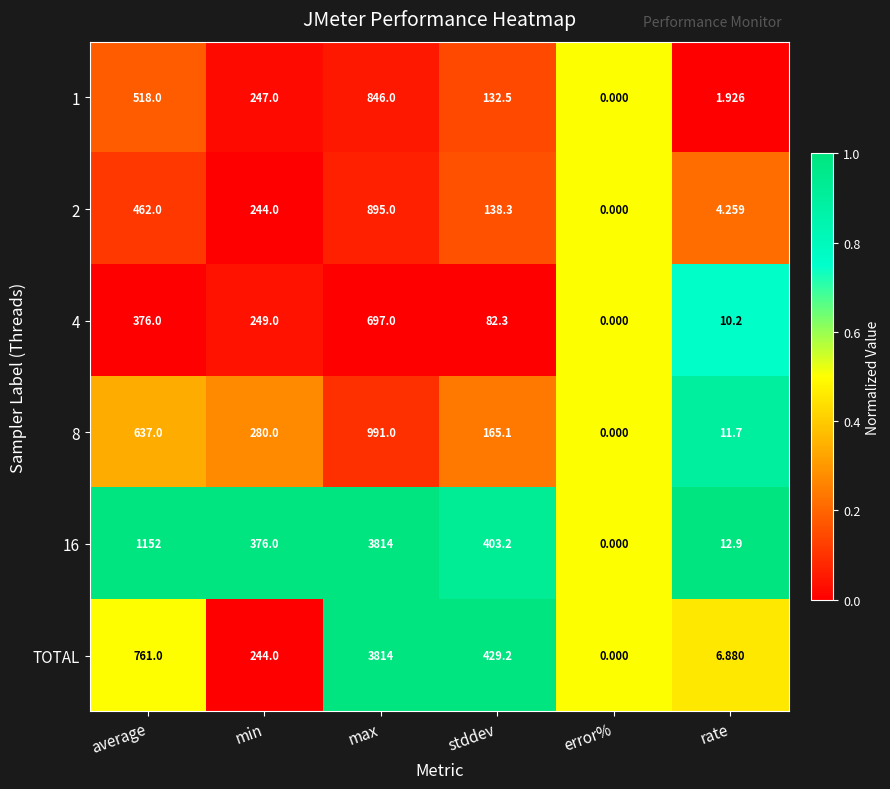

At which label is 4 closest to 348?

average